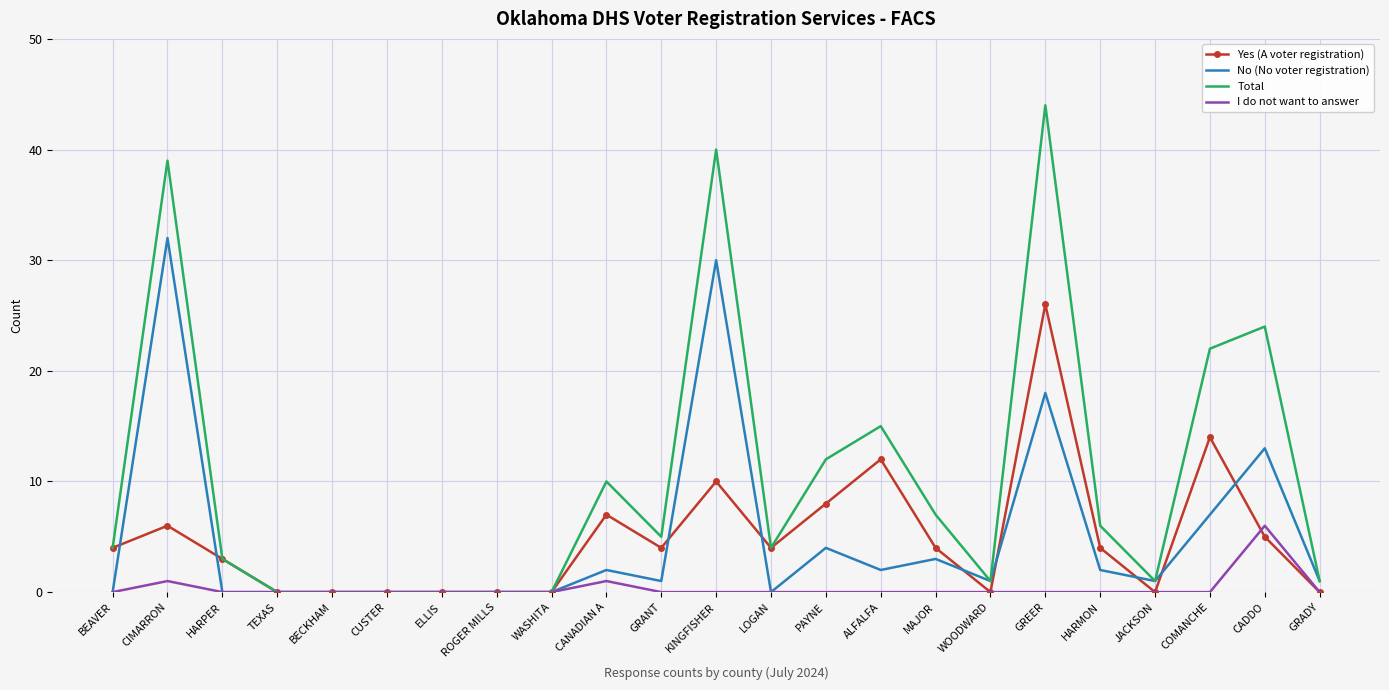

Where is No (No voter registration) nearest to the value 16?

GREER